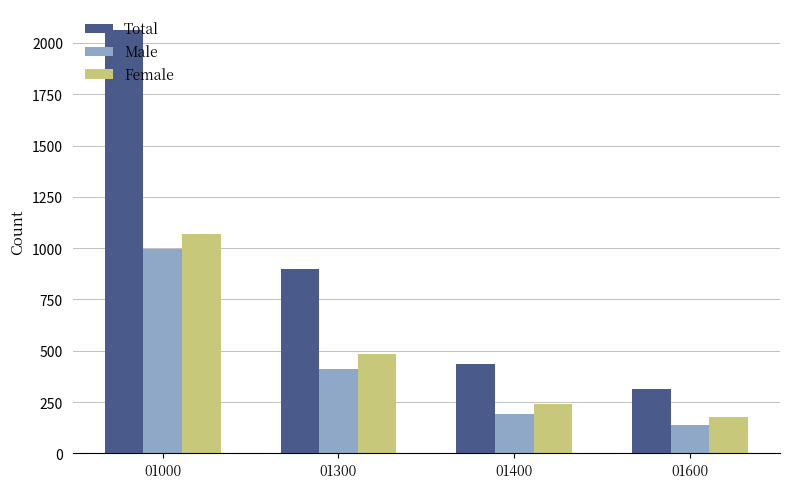

At which category does the chart reach its minimum across all series?

01600